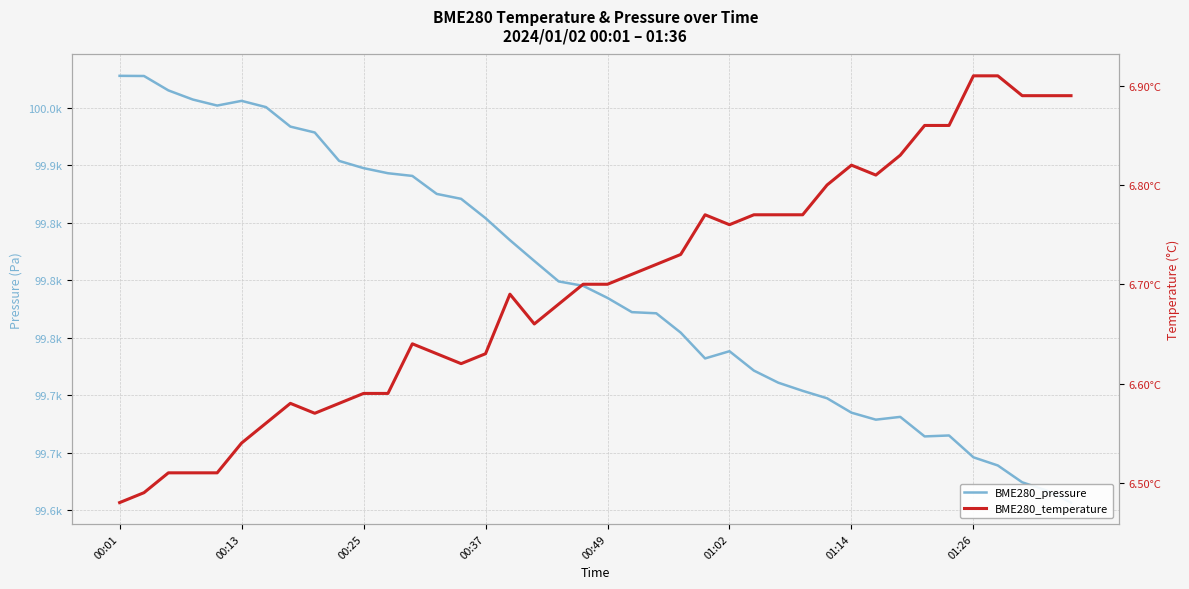

What is the highest value of the BME280_temperature series?

6.9